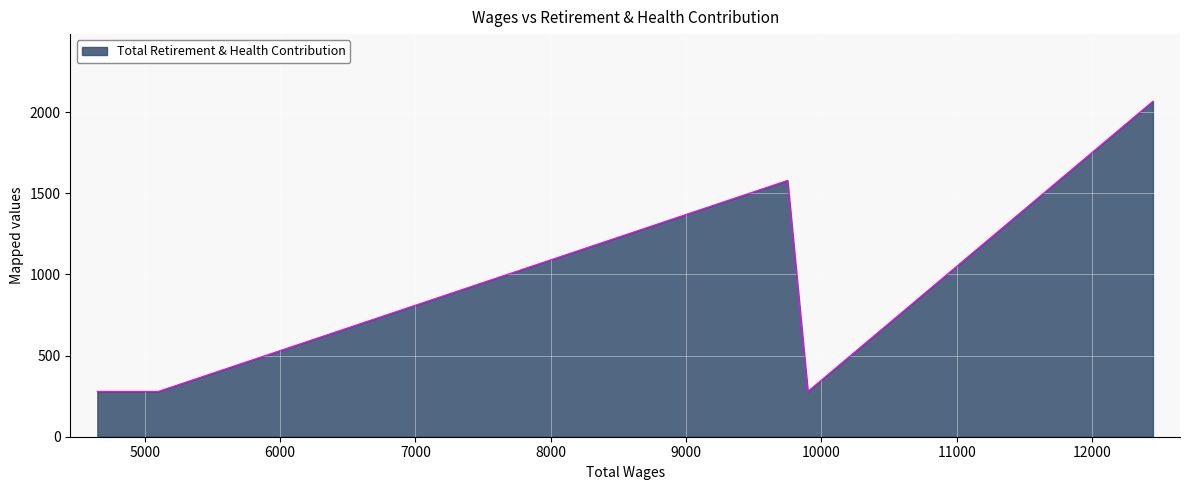

True or false: the data has more than 1 interior local peaks.

False